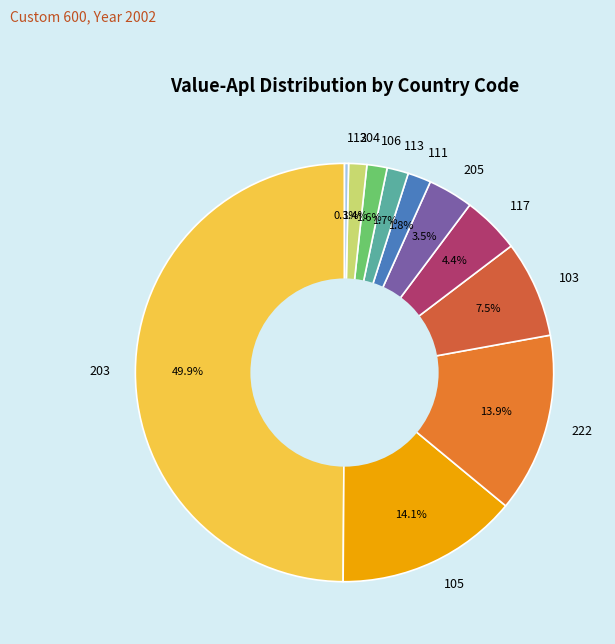

How many slices are in this pie chart?

11